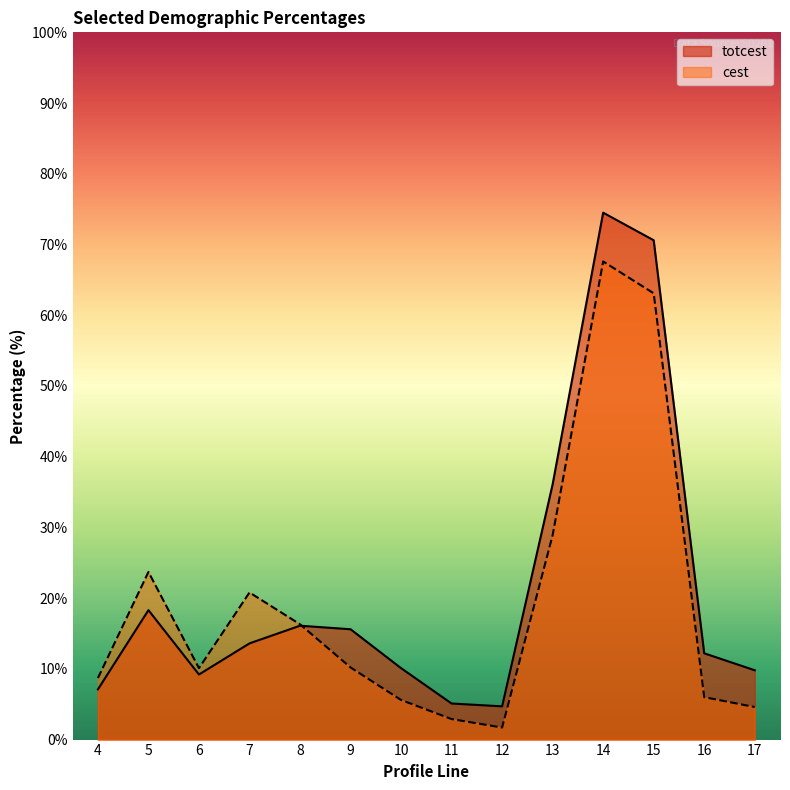

How many intersections are there between cest and totcest?

1